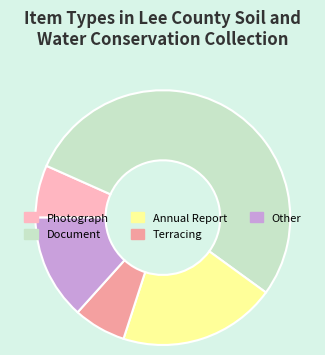

Does Annual Report account for over 50% of the chart?

No